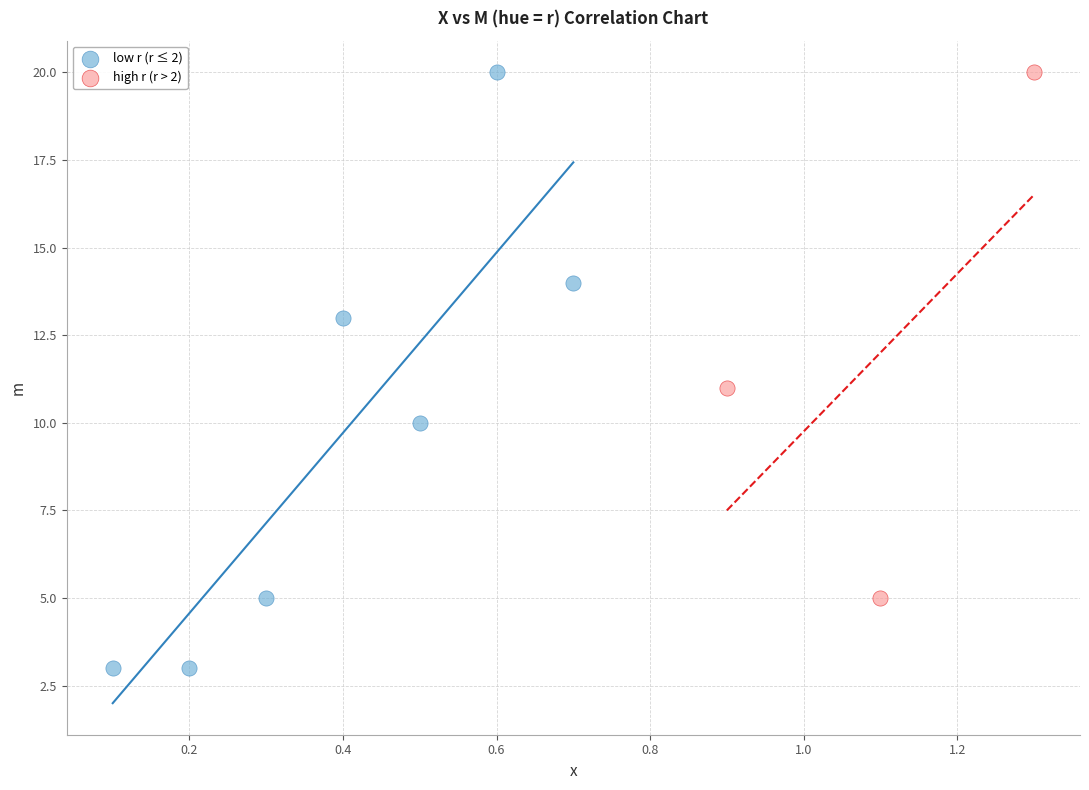

Which series has the widest spread of Y values?

low r (r ≤ 2)